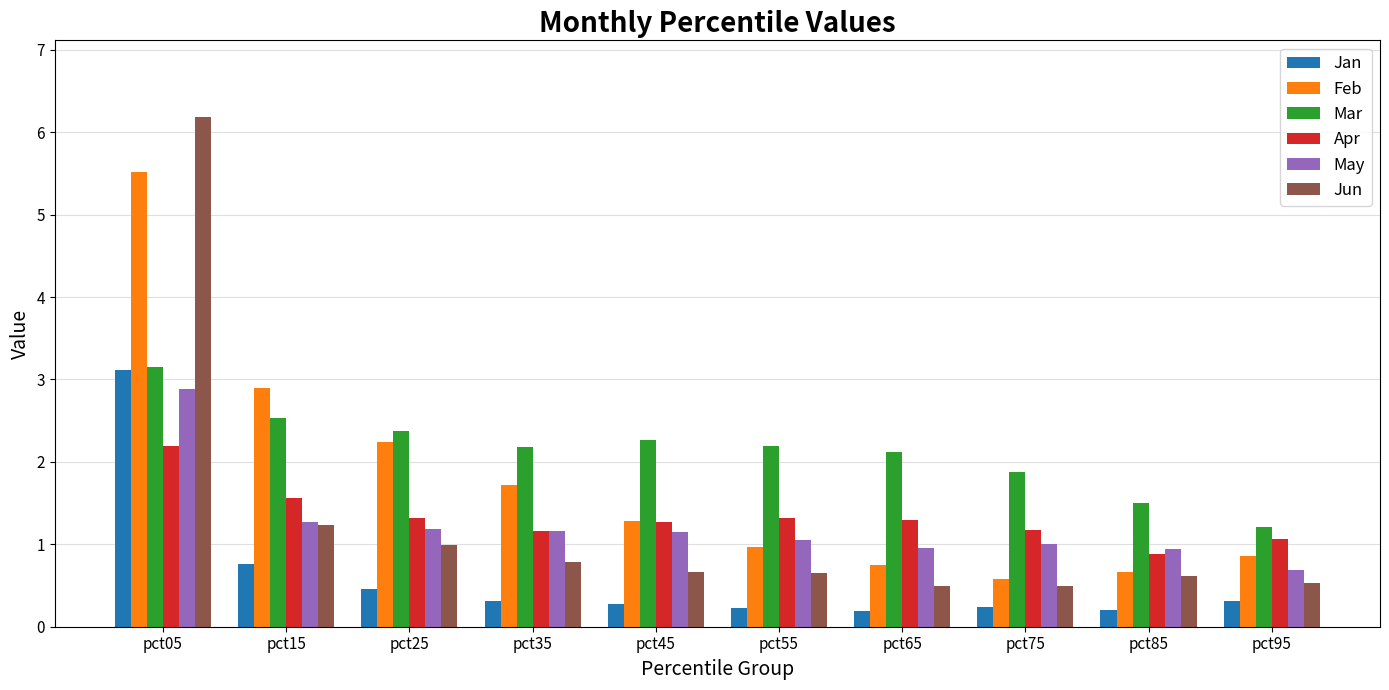

Which series changed the most between pct35 and pct55?

Feb